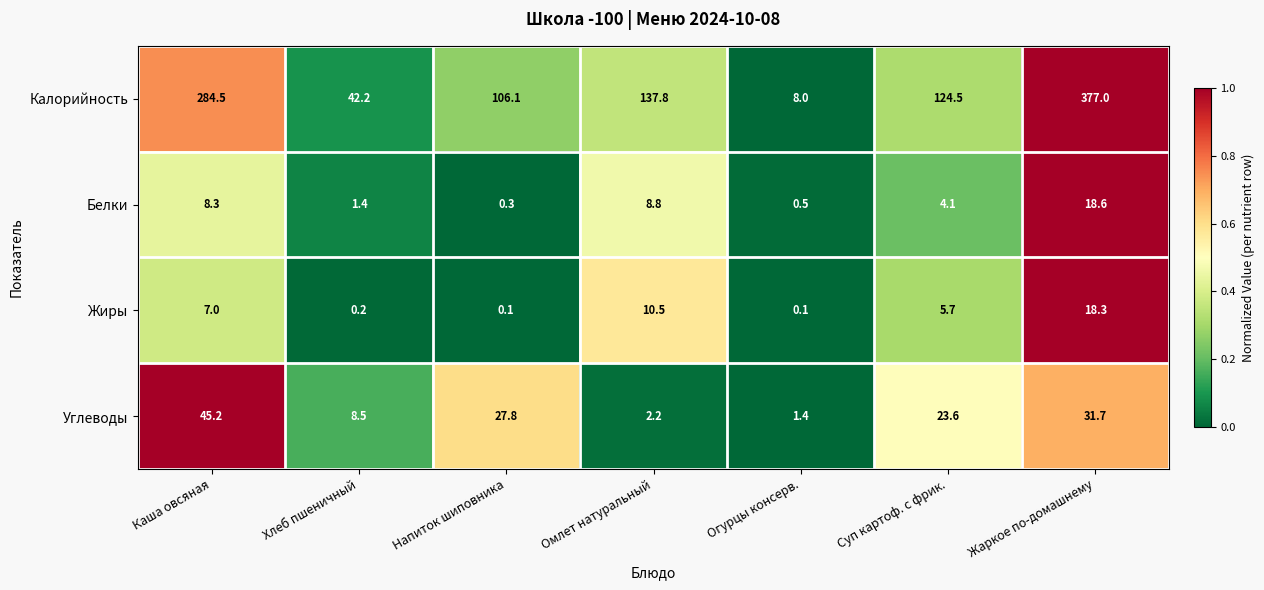

Reading left to right, transcribe all the data shown in this chart.

Калорийность: Каша овсяная=284.5	Хлеб пшеничный=42.2	Напиток шиповника=106.1	Омлет натуральный=137.8	Огурцы консерв.=8.0	Суп картоф. с фрик.=124.5	Жаркое по-домашнему=377.0
Белки: Каша овсяная=8.3	Хлеб пшеничный=1.4	Напиток шиповника=0.3	Омлет натуральный=8.8	Огурцы консерв.=0.5	Суп картоф. с фрик.=4.1	Жаркое по-домашнему=18.6
Жиры: Каша овсяная=7.0	Хлеб пшеничный=0.2	Напиток шиповника=0.1	Омлет натуральный=10.5	Огурцы консерв.=0.1	Суп картоф. с фрик.=5.7	Жаркое по-домашнему=18.3
Углеводы: Каша овсяная=45.2	Хлеб пшеничный=8.5	Напиток шиповника=27.8	Омлет натуральный=2.2	Огурцы консерв.=1.4	Суп картоф. с фрик.=23.6	Жаркое по-домашнему=31.7